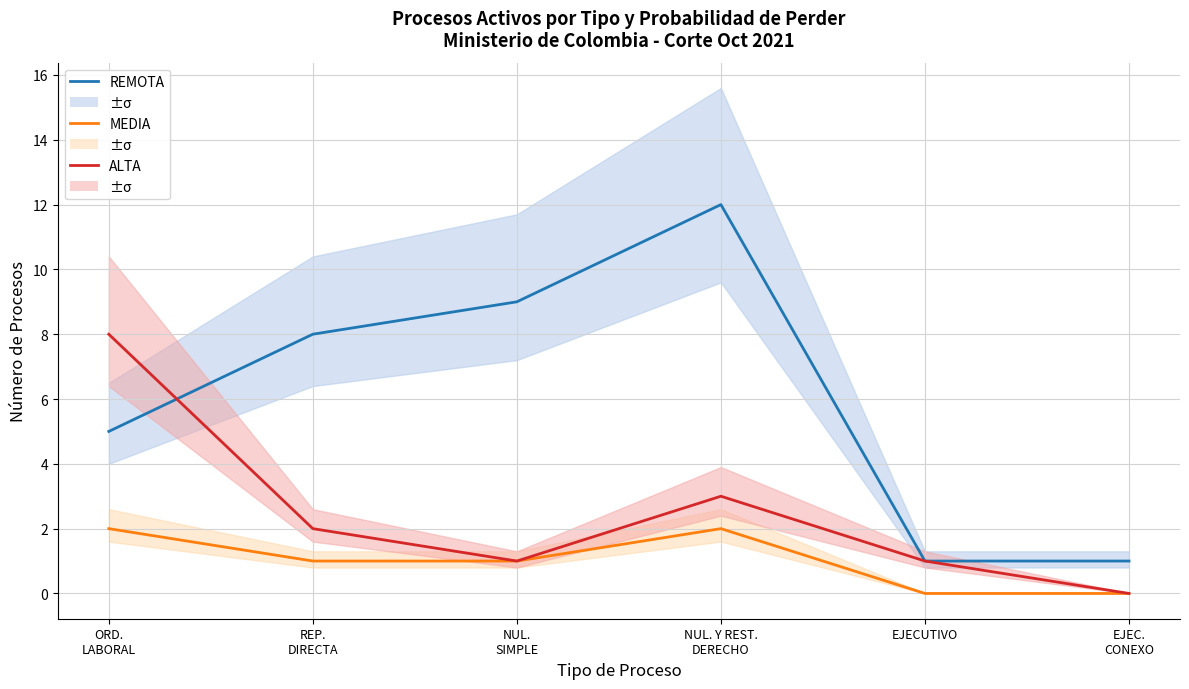

Which series has the largest total across all categories?

REMOTA